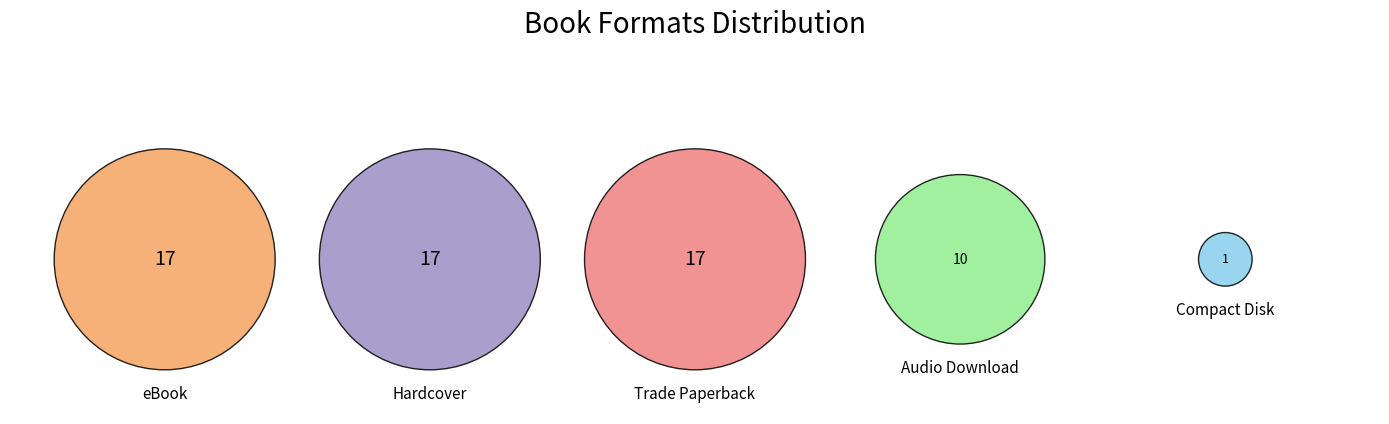

To the nearest percent, what portion does Hardcover represent?

27%